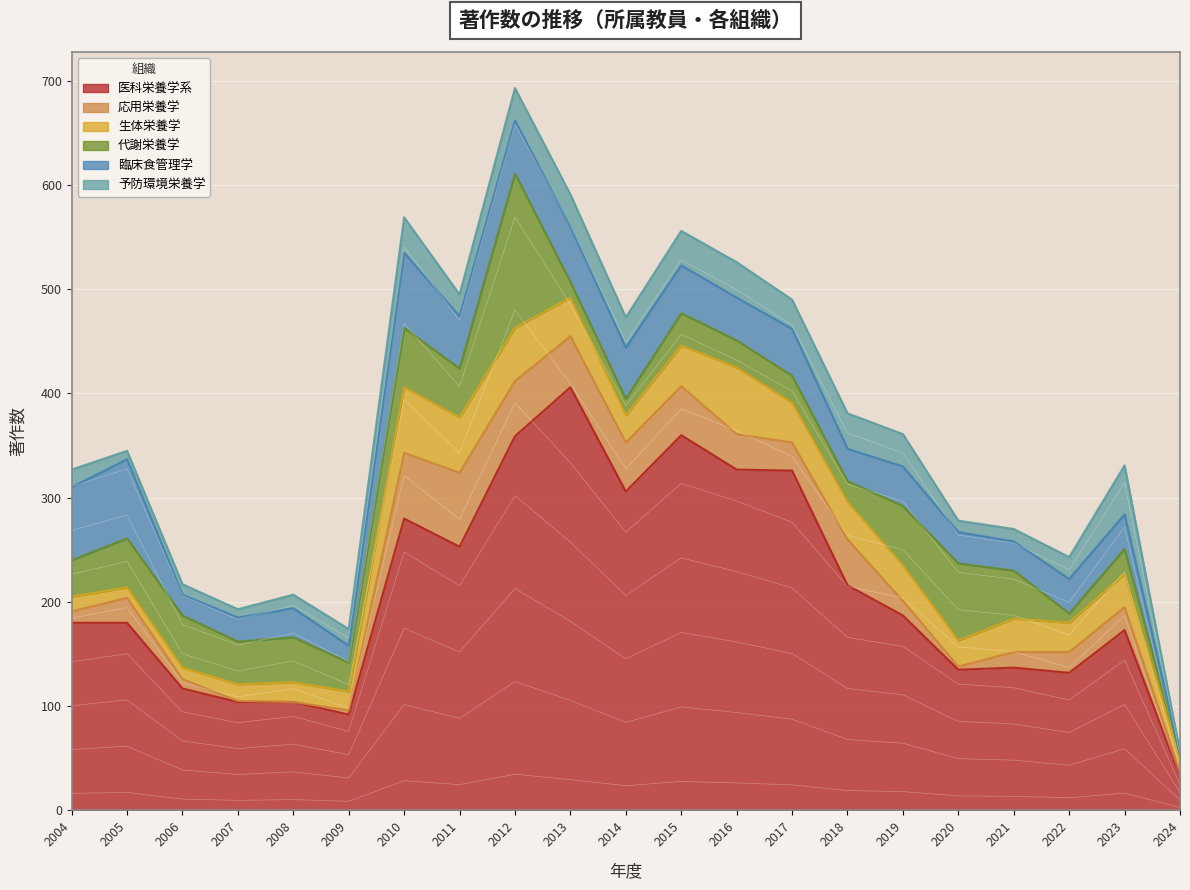

True or false: 医科栄養学系 and 代謝栄養学 cross at least once.

False